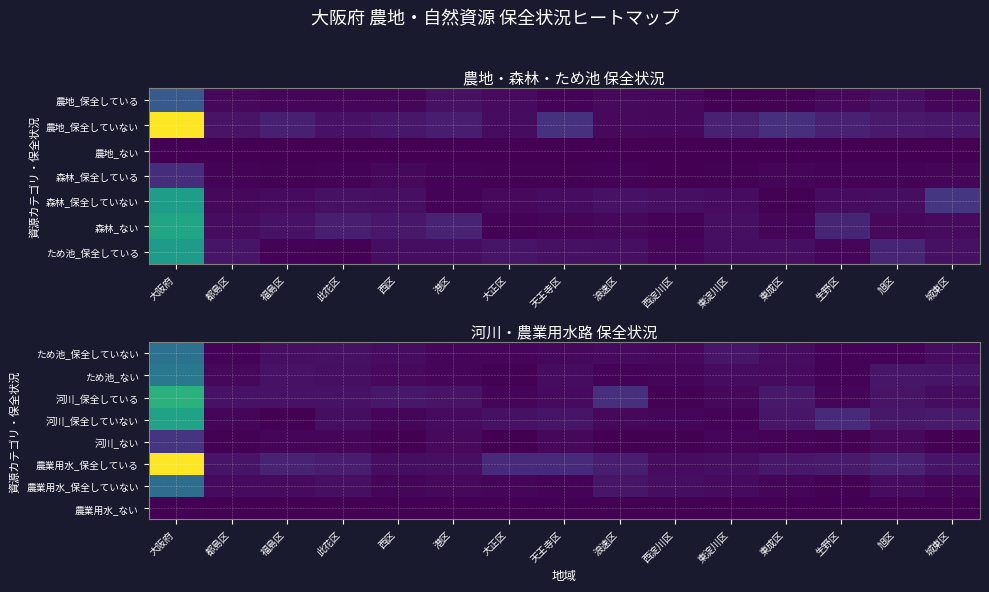

The 農業用水_ない series shows -1 at 東成区. True or false?

False